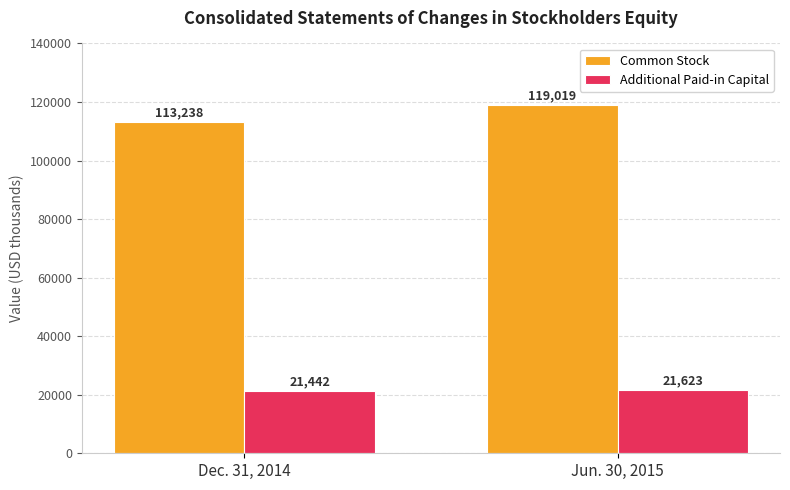

What is the minimum value for Additional Paid-in Capital?

21442